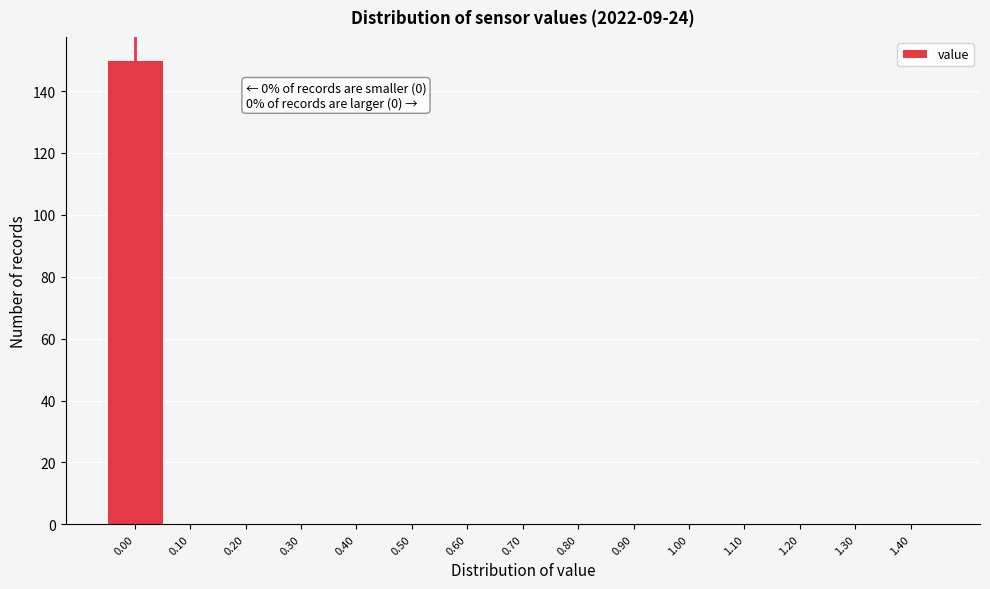

Reading right to left, what are all the values shown in this chart?

1.40=0	1.30=0	1.20=0	1.10=0	1.00=0	0.90=0	0.80=0	0.70=0	0.60=0	0.50=0	0.40=0	0.30=0	0.20=0	0.10=0	0.00=150